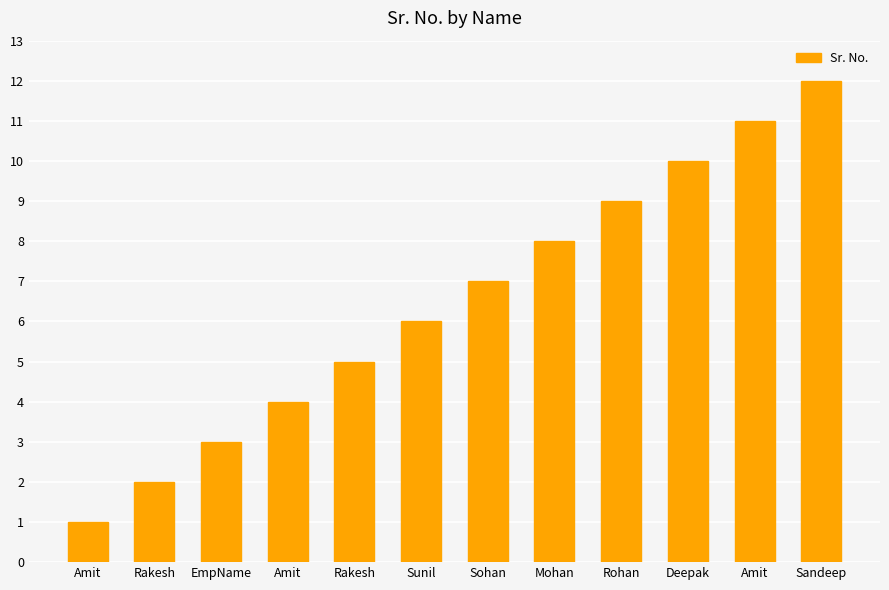

Does the chart contain any negative values?

No